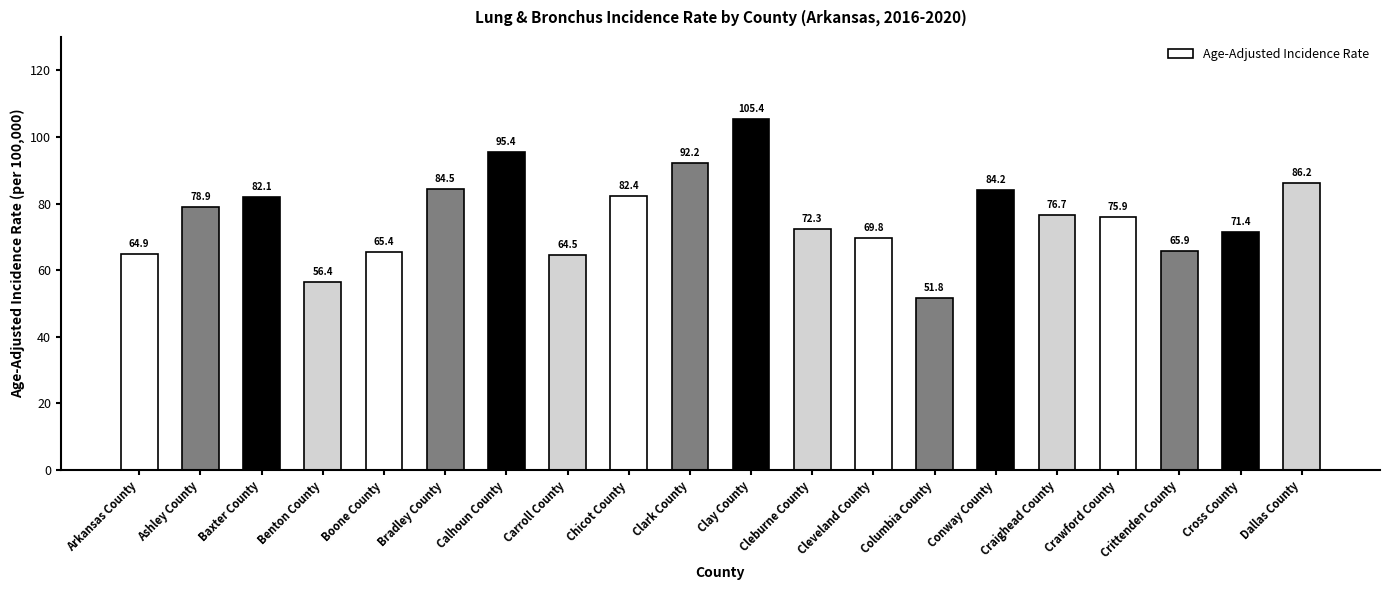

What is the label of the 6th bar from the right?

Conway County